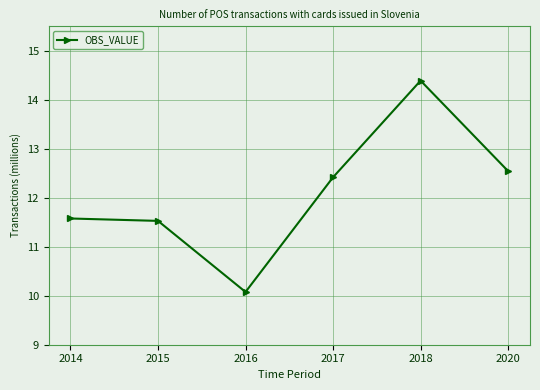

What is the minimum value shown in the chart?

10.1